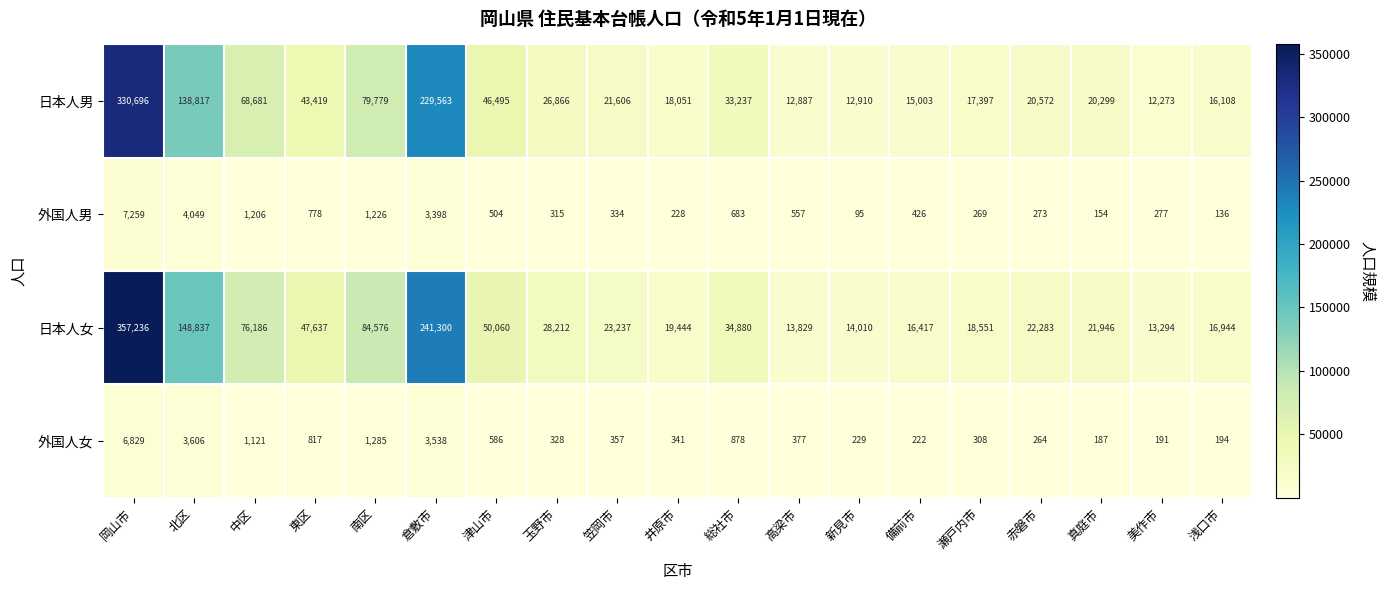

What is the maximum value for 日本人男?

330696